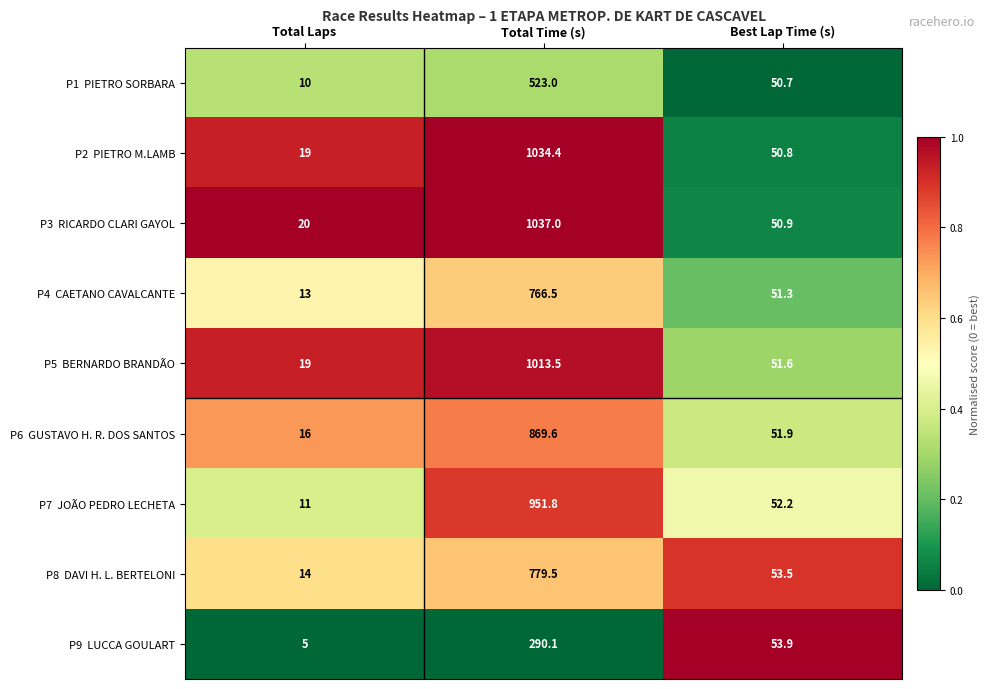

What is the total value across all series at Total Laps?

127.0